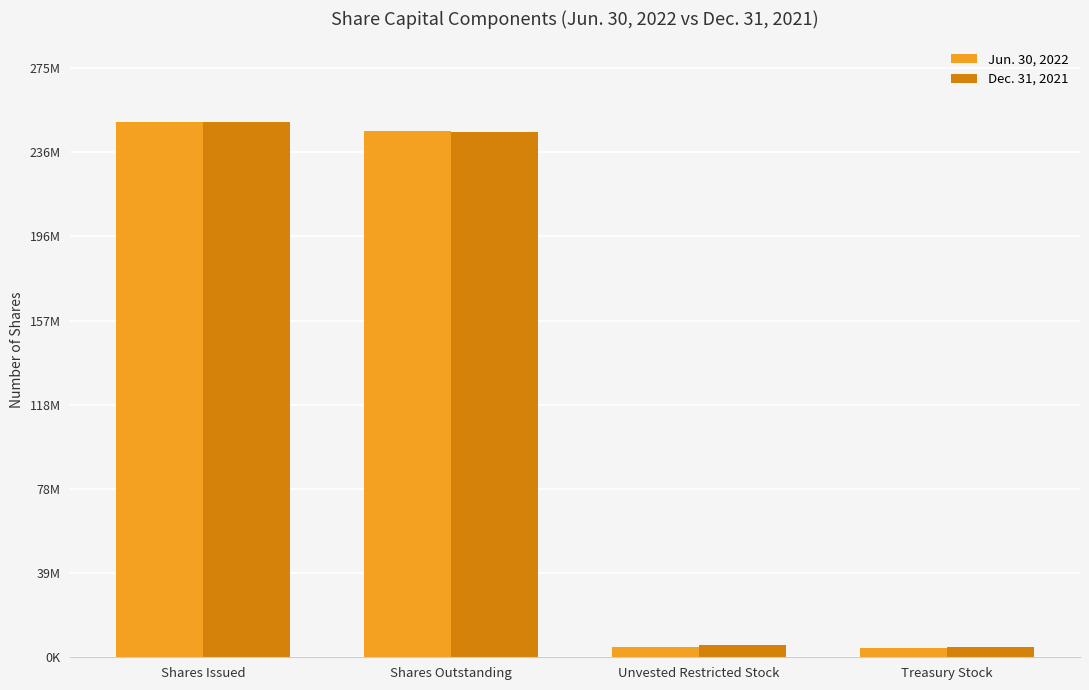

The Jun. 30, 2022 series shows 117396840 at Shares Issued. True or false?

False